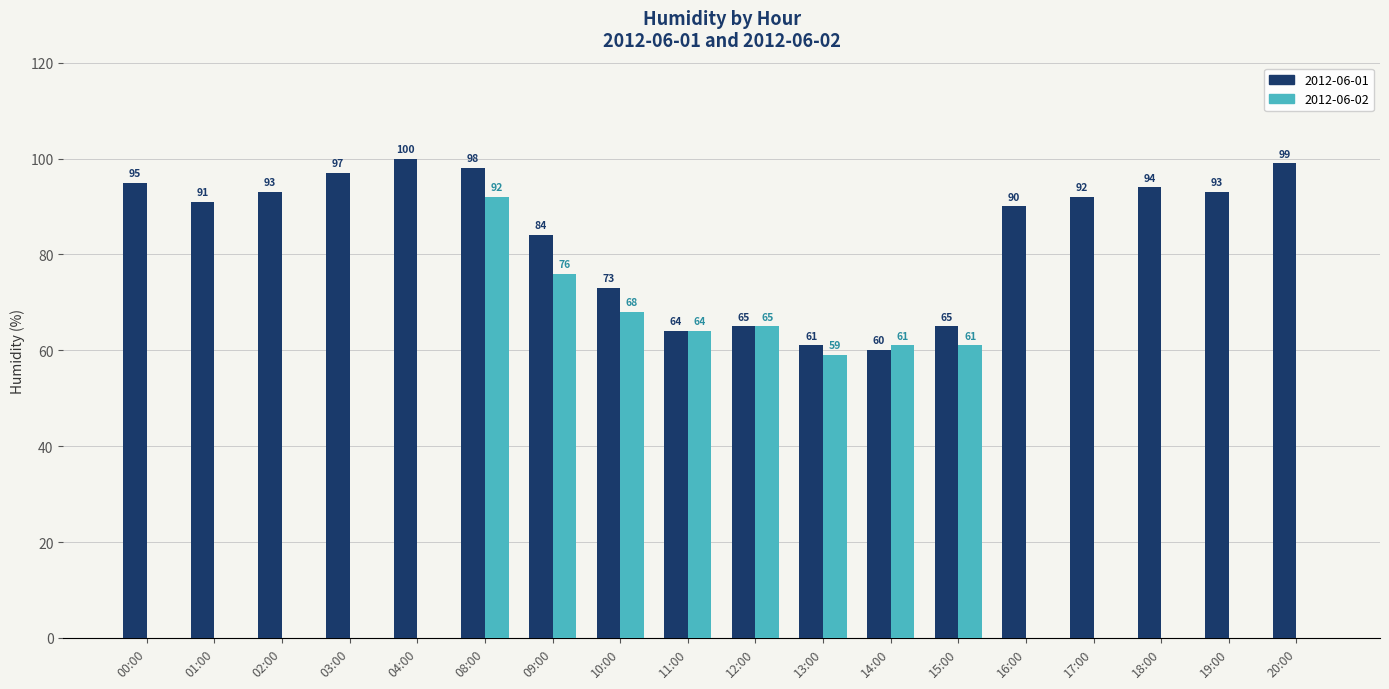

Reading left to right, what are all the values shown in this chart?

2012-06-01: 95	91	93	97	100	98	84	73	64	65	61	60	65	90	92	94	93	99
2012-06-02: 0	0	0	0	0	92	76	68	64	65	59	61	61	0	0	0	0	0